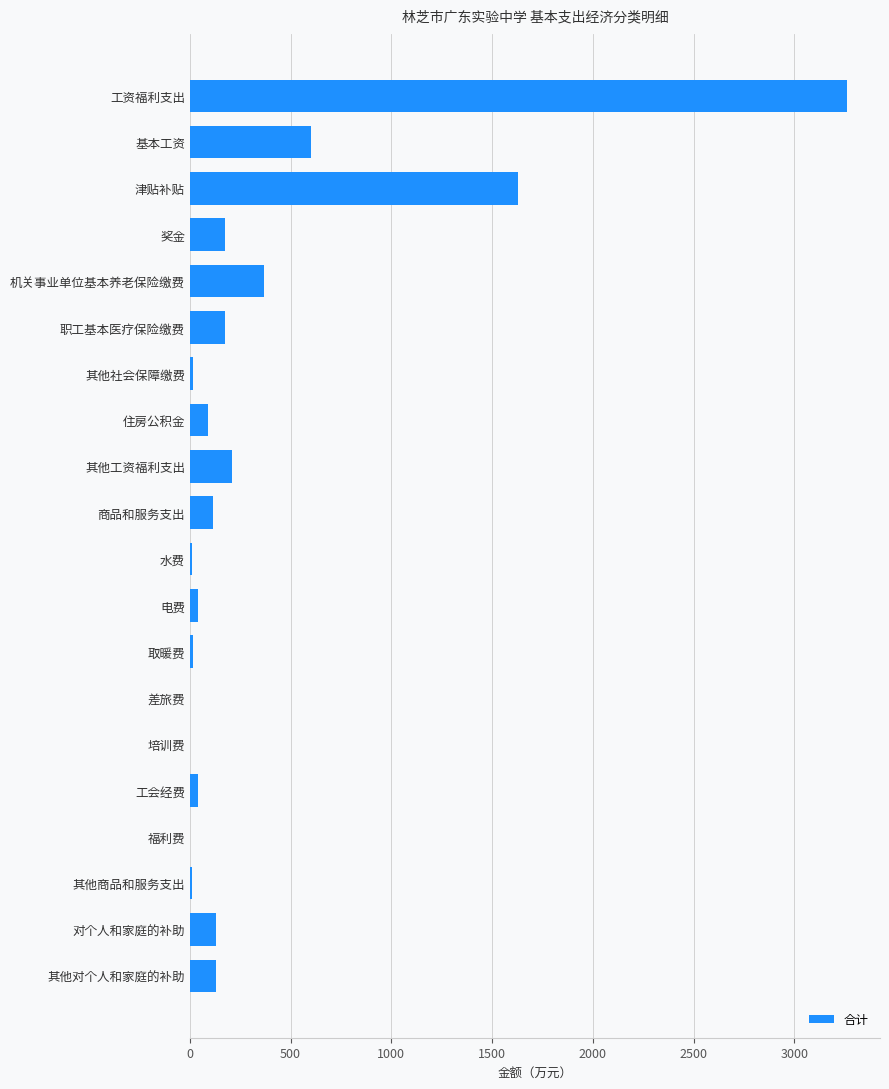

Which has a higher value, 住房公积金 or 福利费?

住房公积金